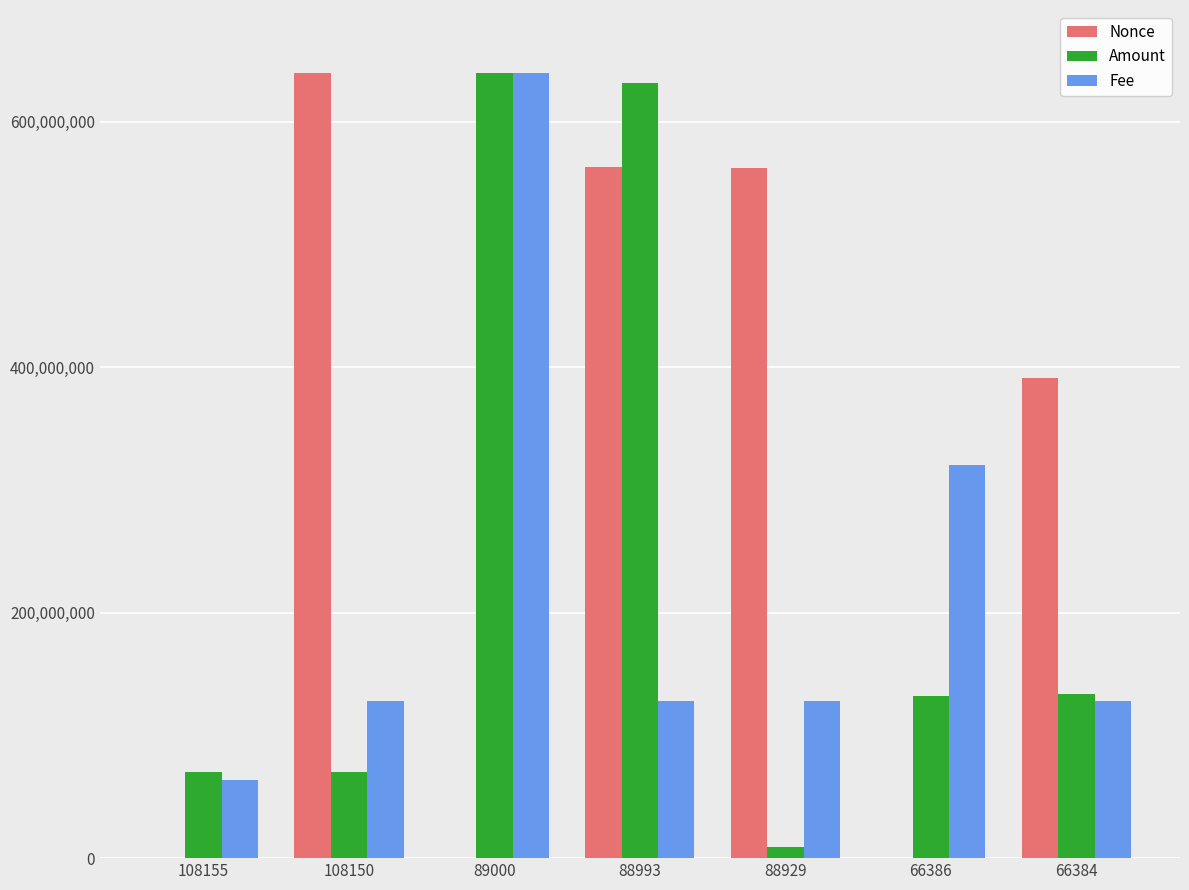

What are all the series names shown in the legend?

Nonce, Amount, Fee